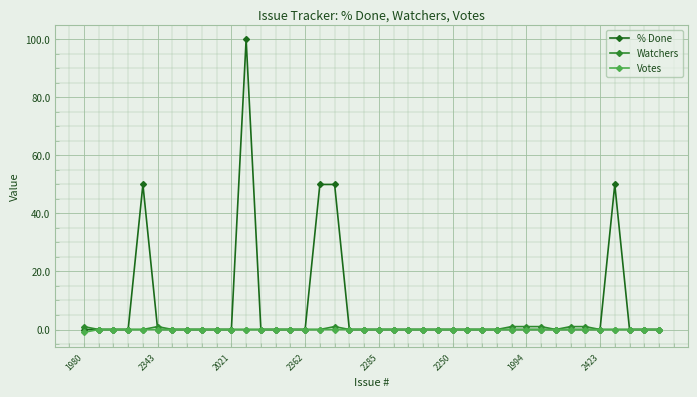

Which series has the largest total across all categories?

% Done